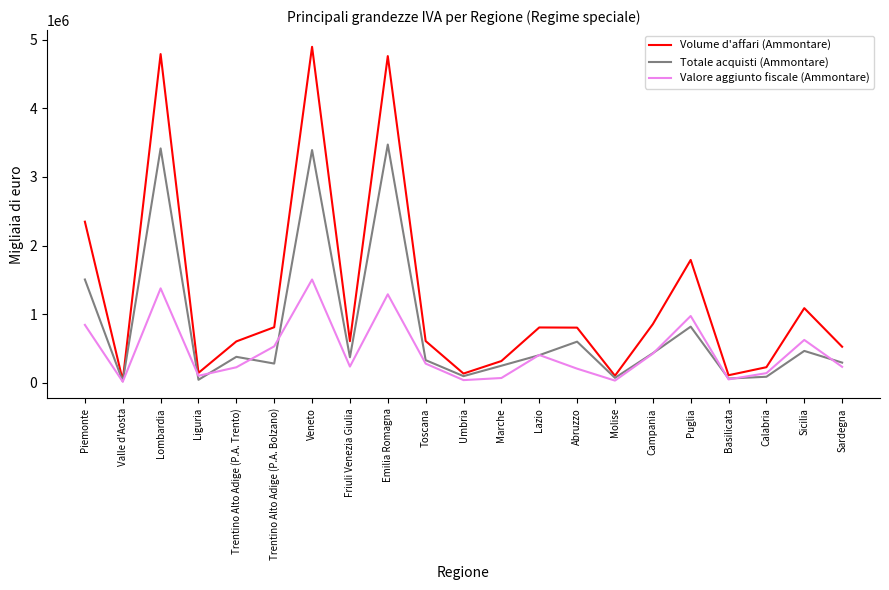

At which label is Volume d'affari (Ammontare) closest to 2465815?

Piemonte